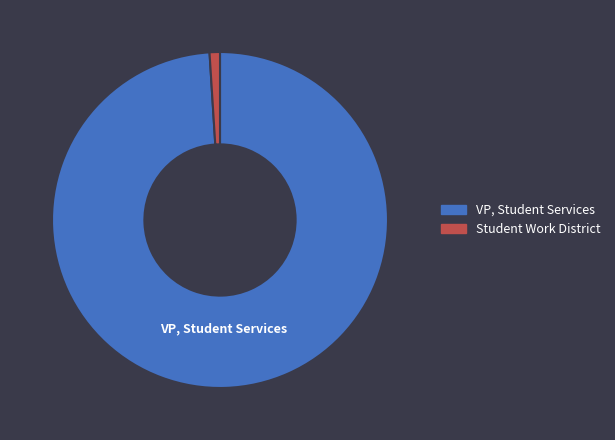

Is there any slice that represents more than half of the pie?

Yes